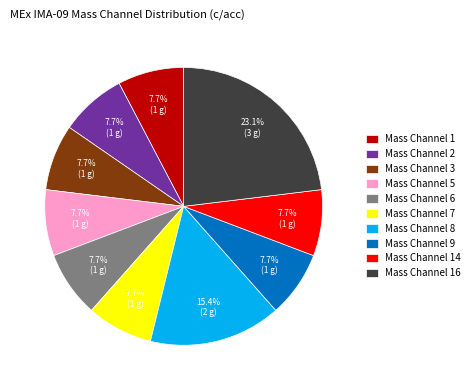

Approximately how many times larger is the value at Mass Channel 2 compared to Mass Channel 16?

0.3